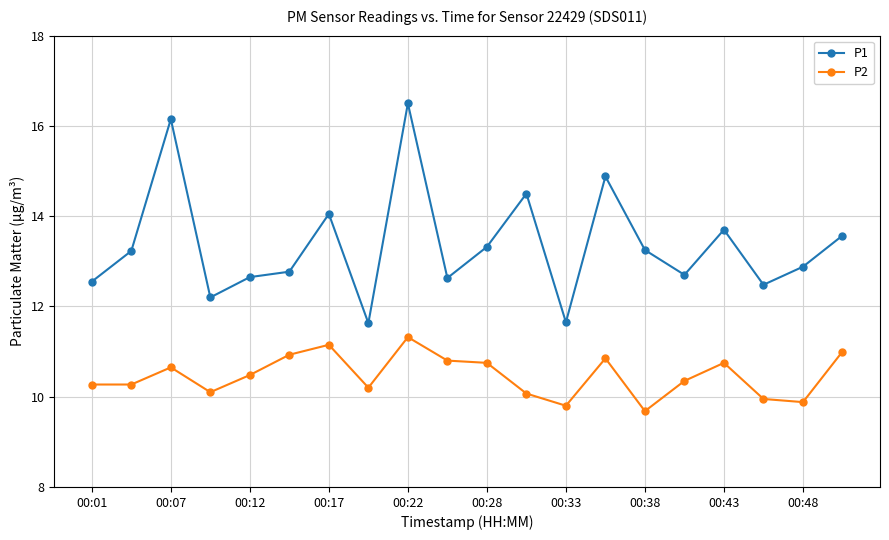

Which series has the largest range (max minus min)?

P1